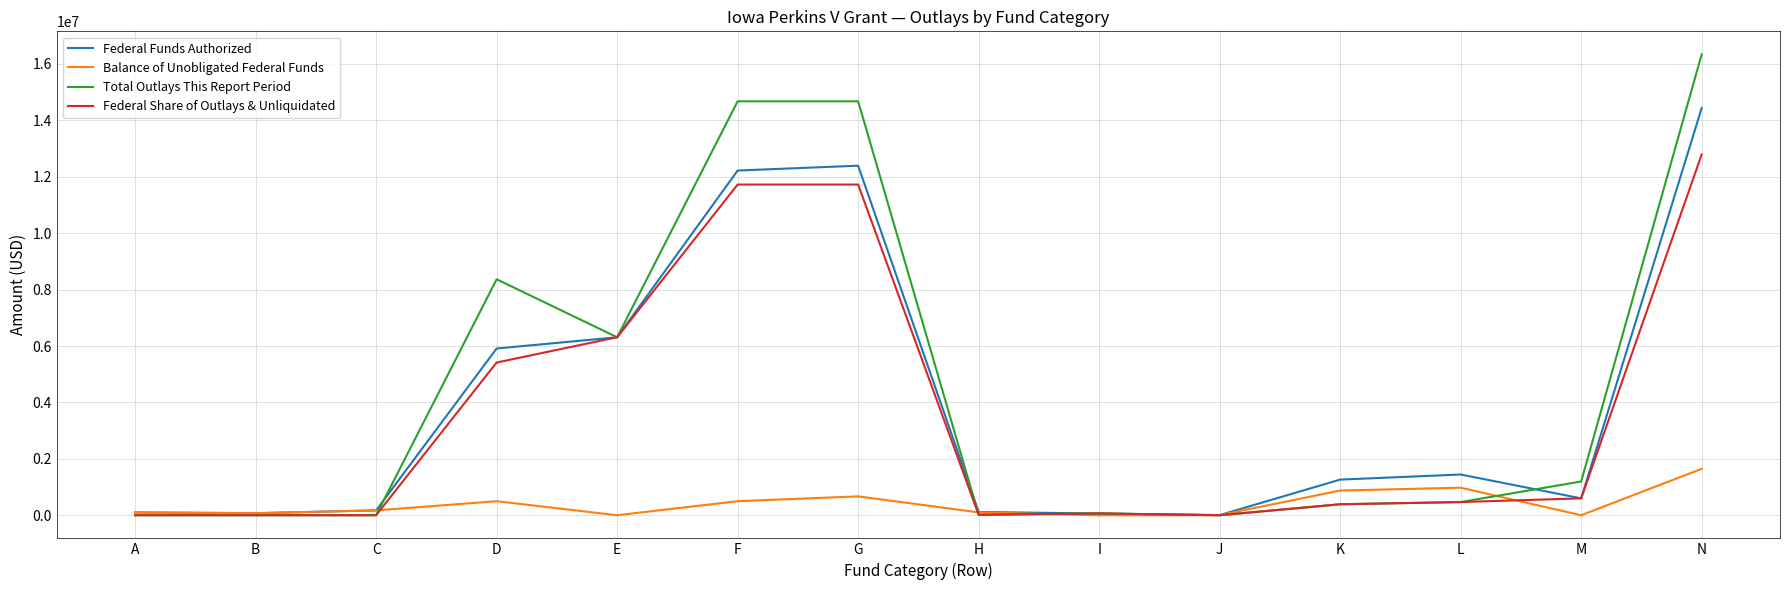

How many lines are shown in the chart?

4